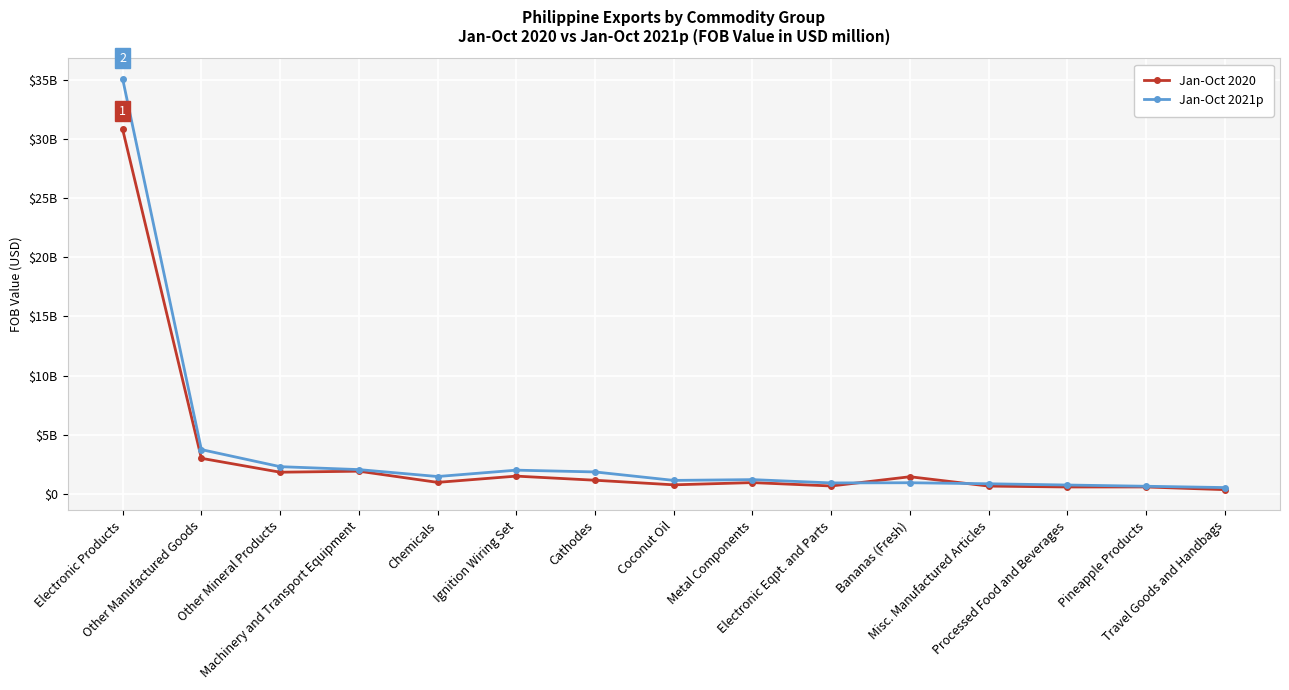

After their last crossing, which series has the higher values: Jan-Oct 2021p or Jan-Oct 2020?

Jan-Oct 2021p